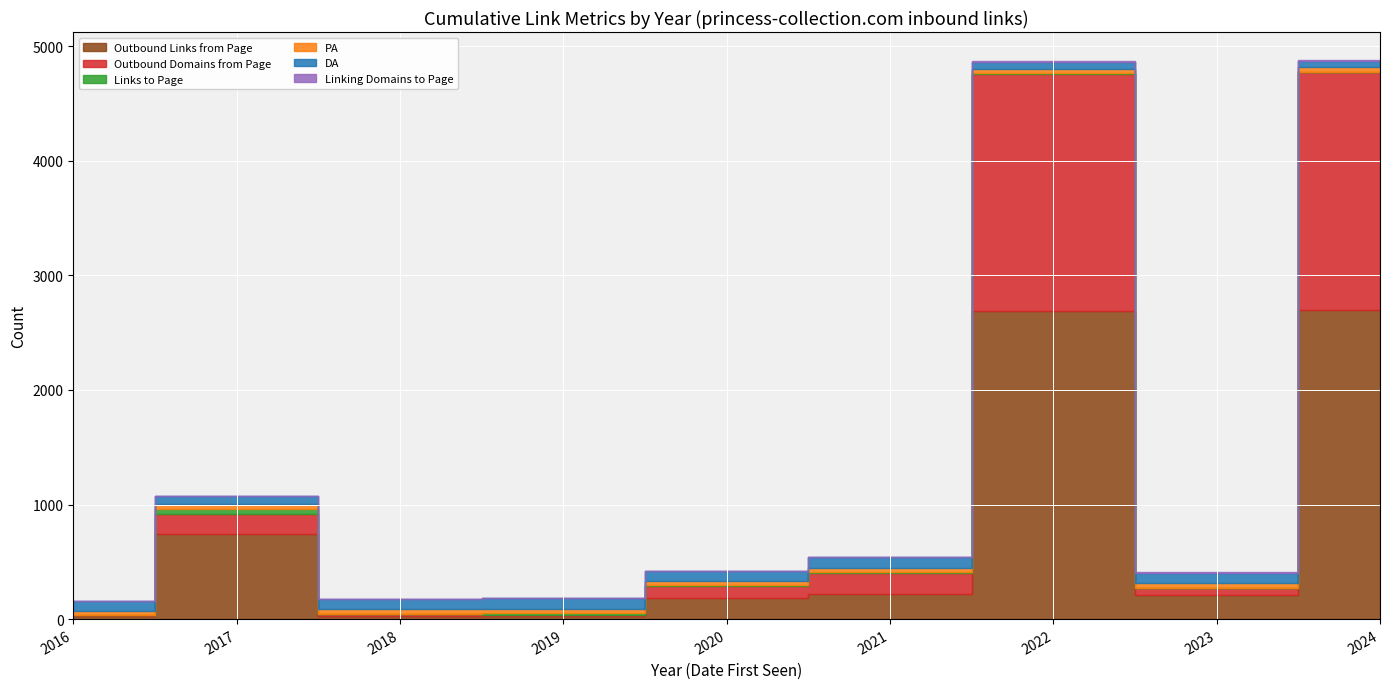

How many lines are shown in the chart?

6